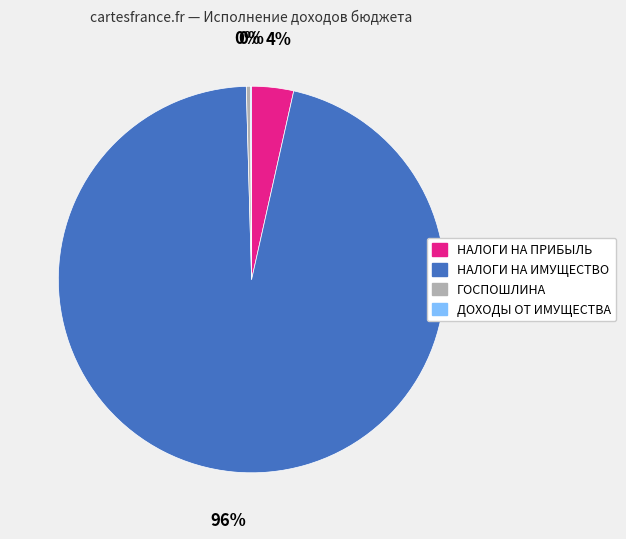

To the nearest percent, what is the difference between the largest and smallest slice percentages?

96%